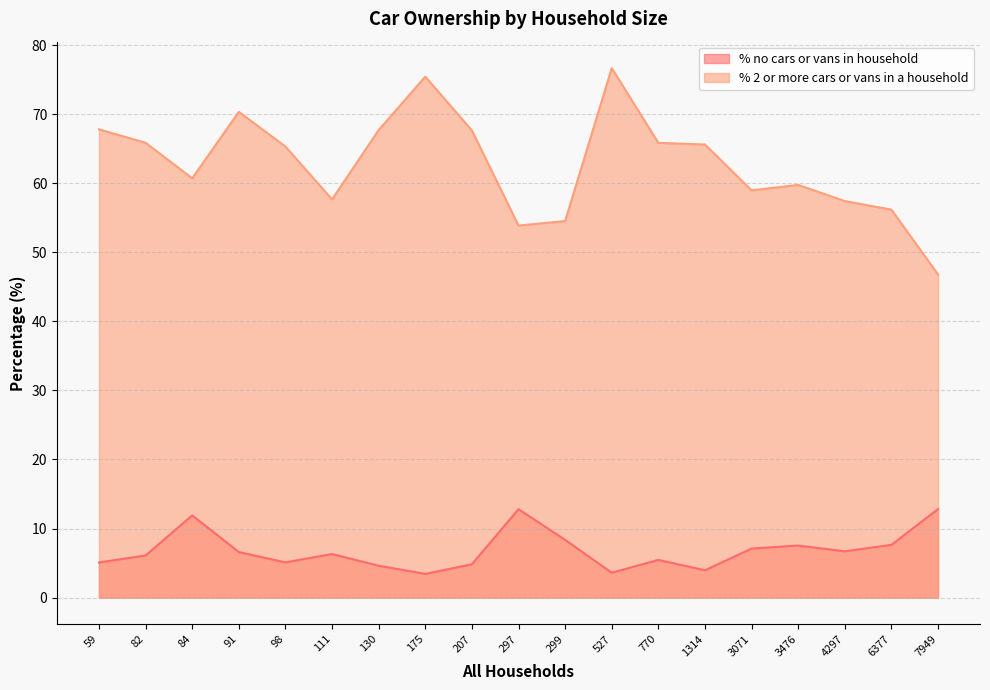

True or false: % 2 or more cars or vans in a household and % no cars or vans in household intersect in this chart.

False